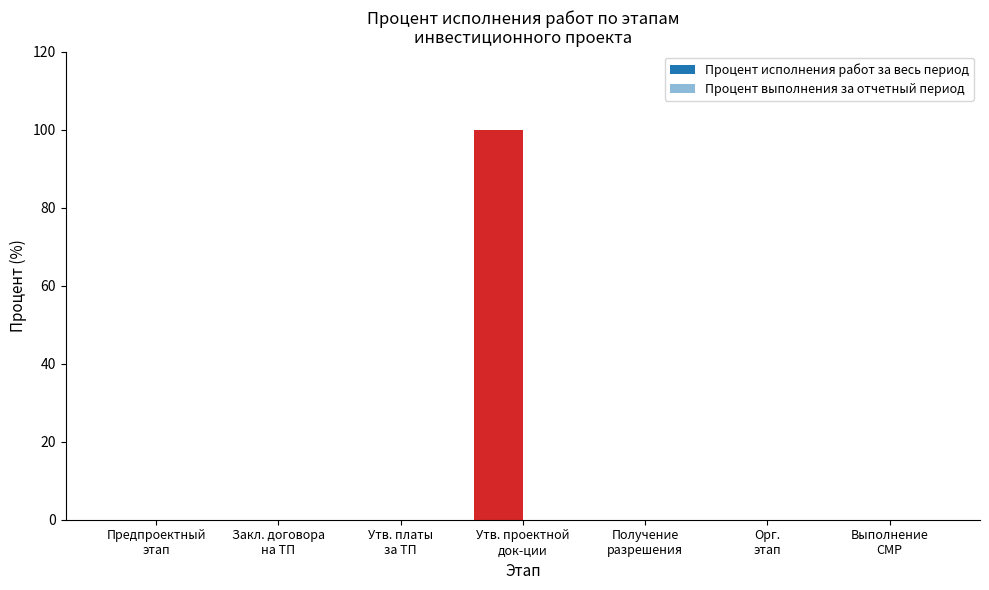

How many series are shown in this chart?

1